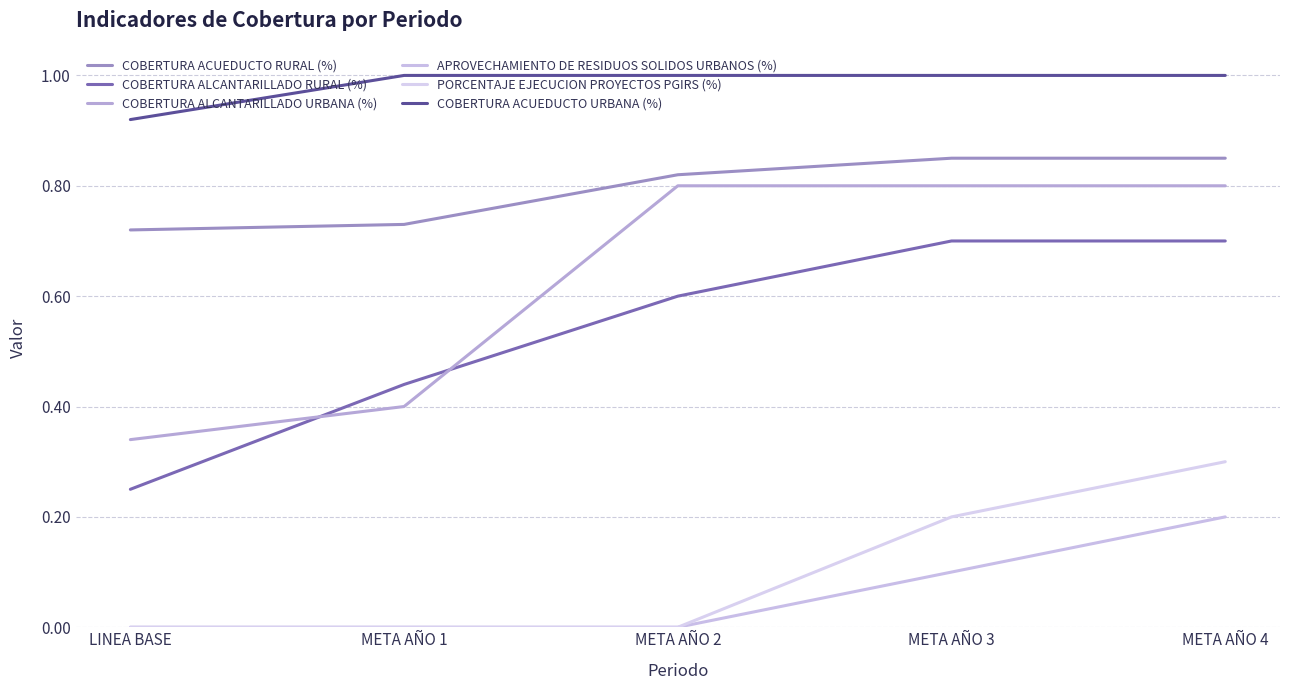

True or false: APROVECHAMIENTO DE RESIDUOS SOLIDOS URBANOS (%) and COBERTURA ALCANTARILLADO URBANA (%) intersect in this chart.

False